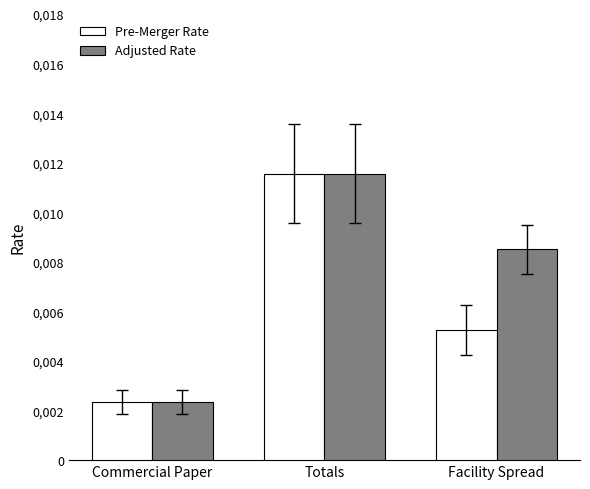

How many Adjusted Rate values are between 0 and 1?

3